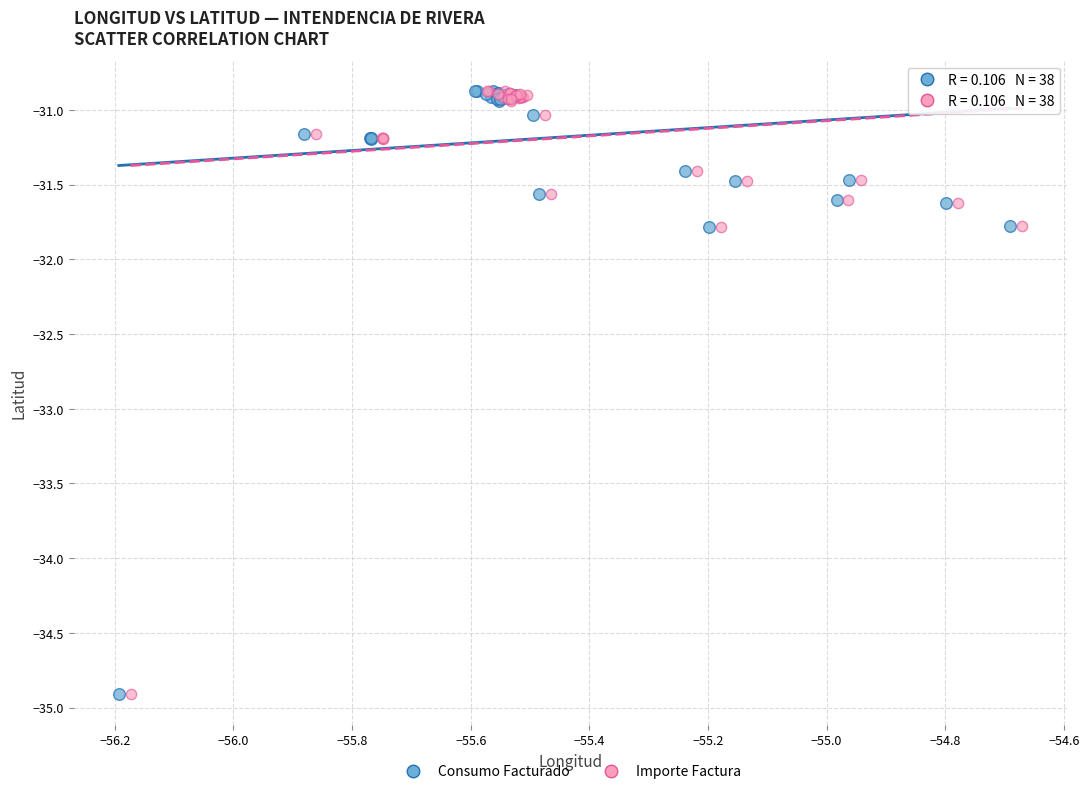

What are all the series names shown in the legend?

Consumo Facturado, Importe Factura